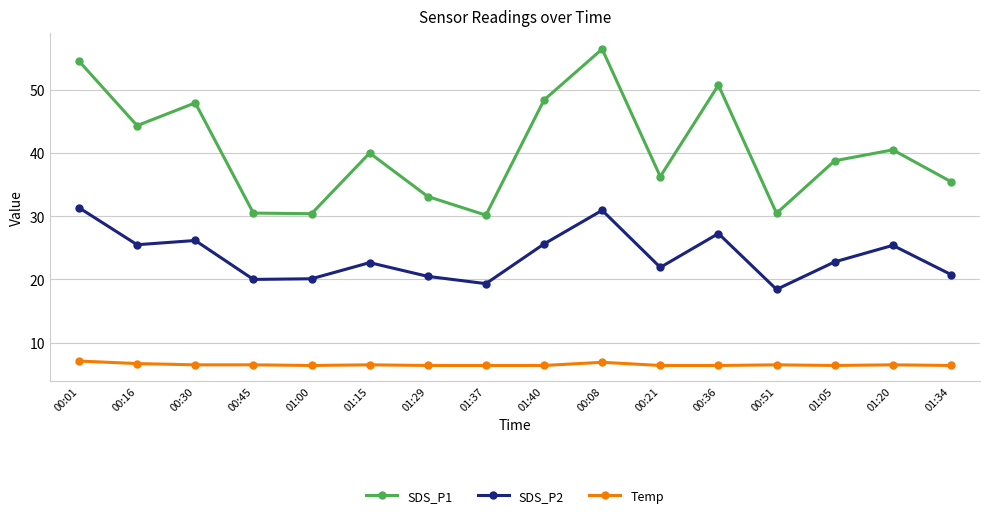

What is the spread (max minus min) of values at 01:29?

26.7